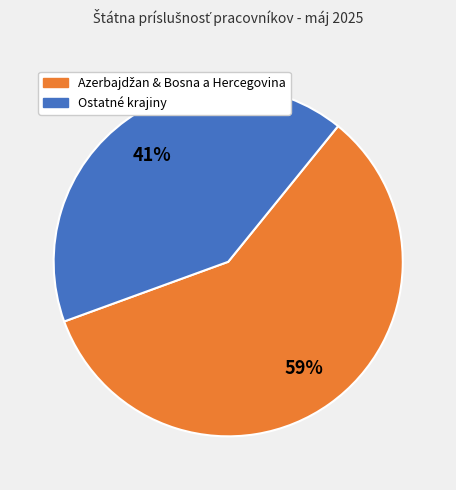

Is there any slice that represents more than half of the pie?

Yes